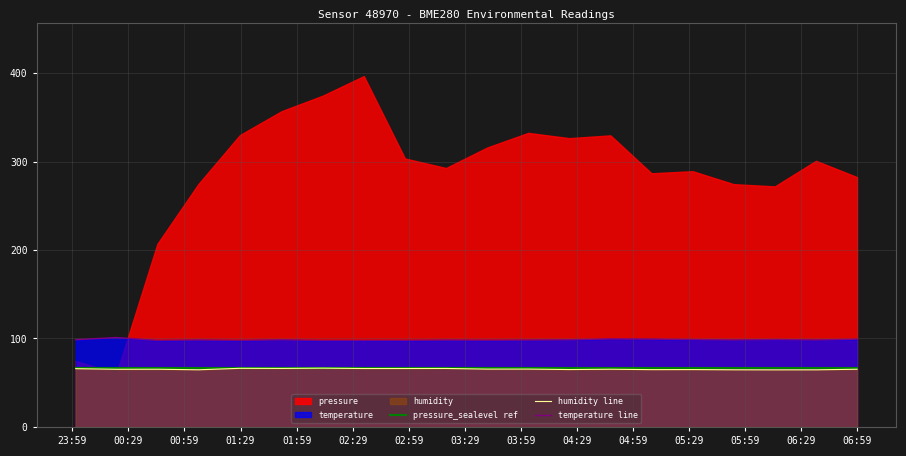

True or false: humidity line and temperature line intersect in this chart.

False